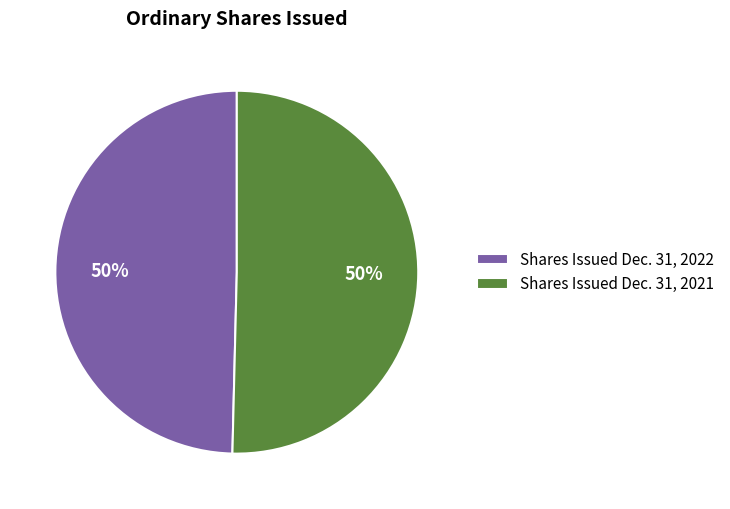

Is it true that Shares Issued Dec. 31, 2021 is 45% of the pie?

False